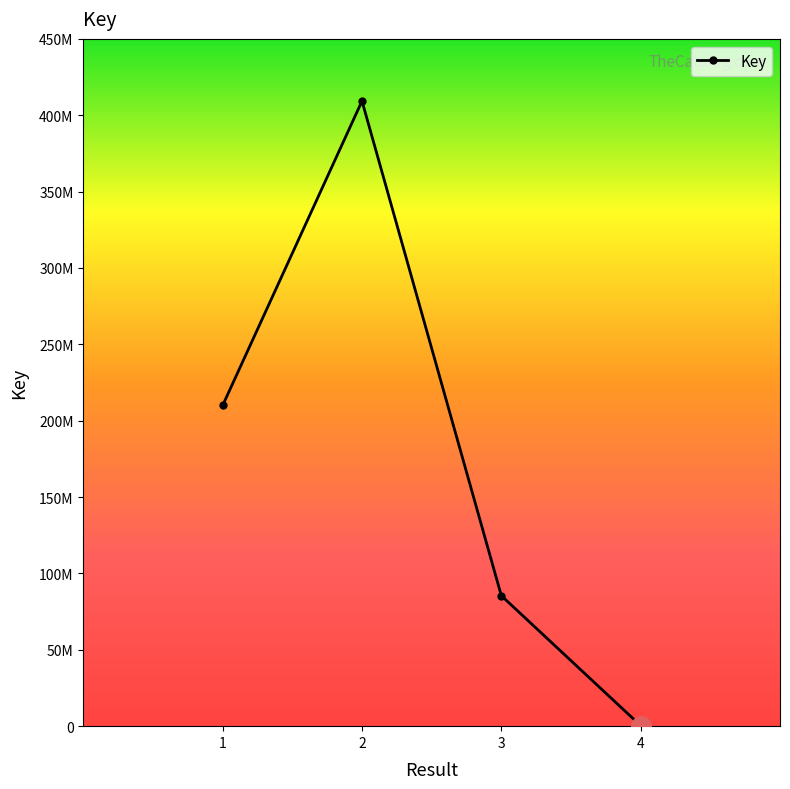

True or false: there are more than 1 points higher than both neighbors.

False